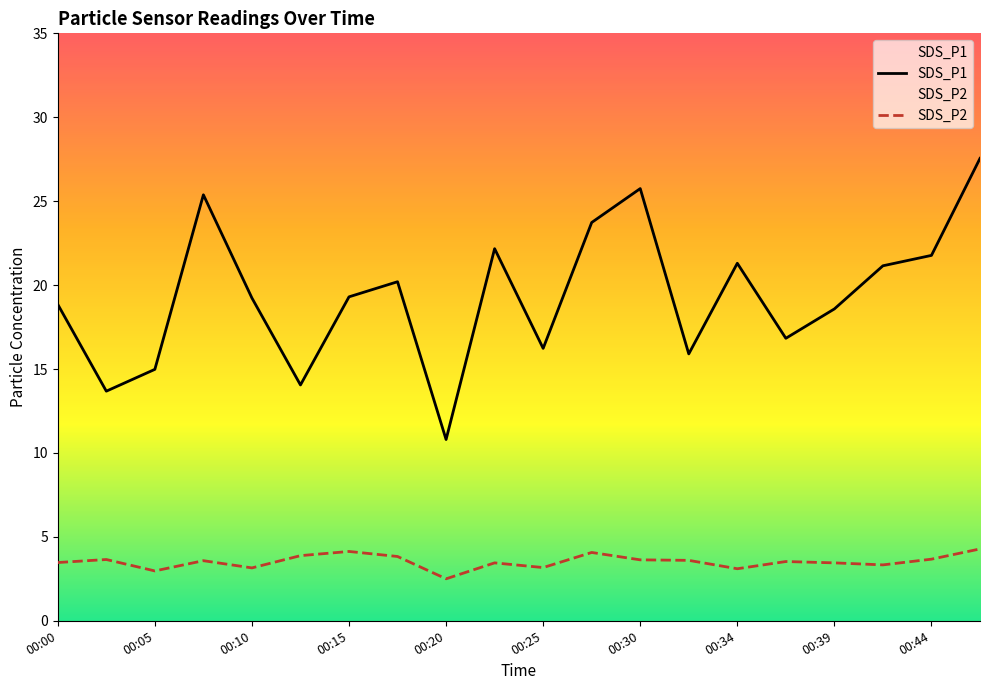

What is the sum of the SDS_P1 values at 00:27 and 00:00?

42.6